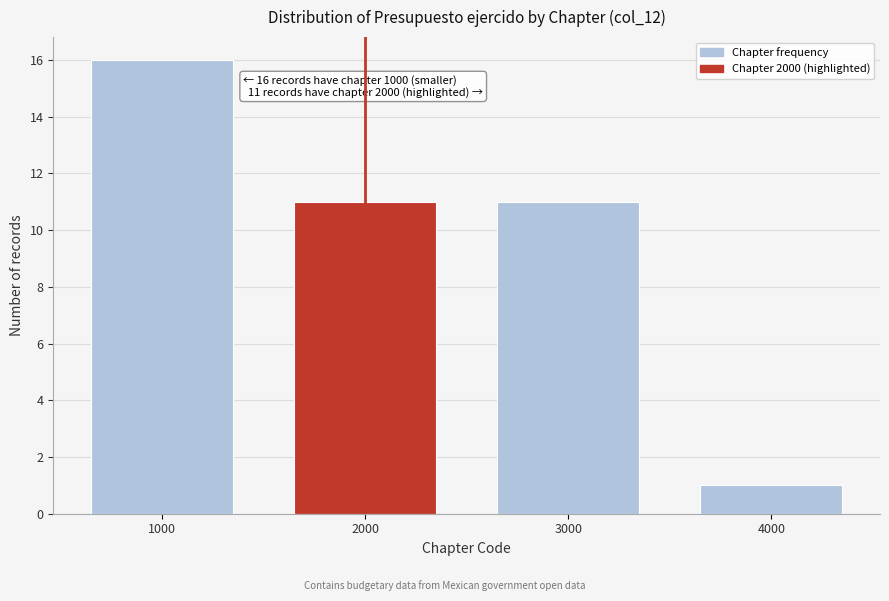

Reading right to left, extract all data points from this chart.

4000=1	3000=11	2000=11	1000=16